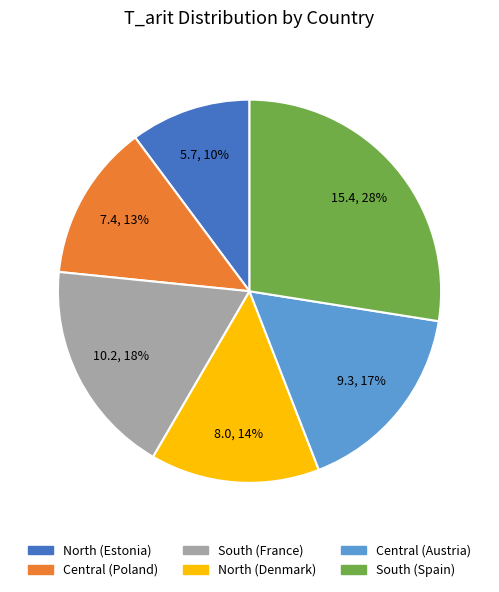

Is it true that South (France) is 18% of the pie?

True